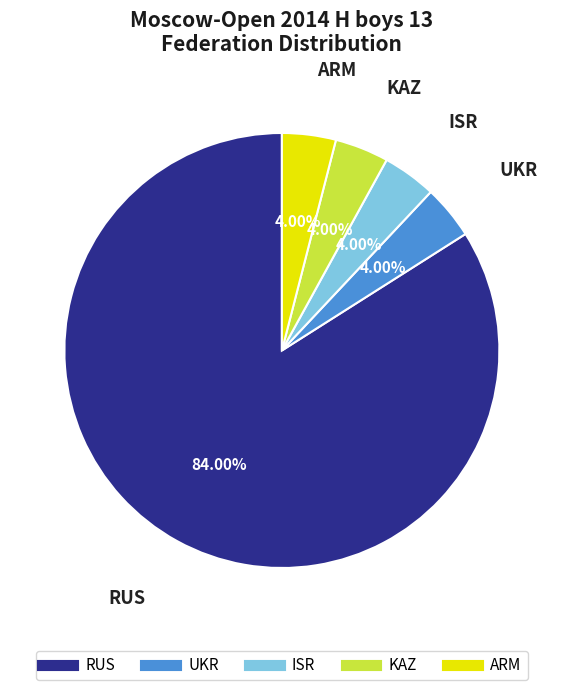

Does any single category account for the majority?

Yes